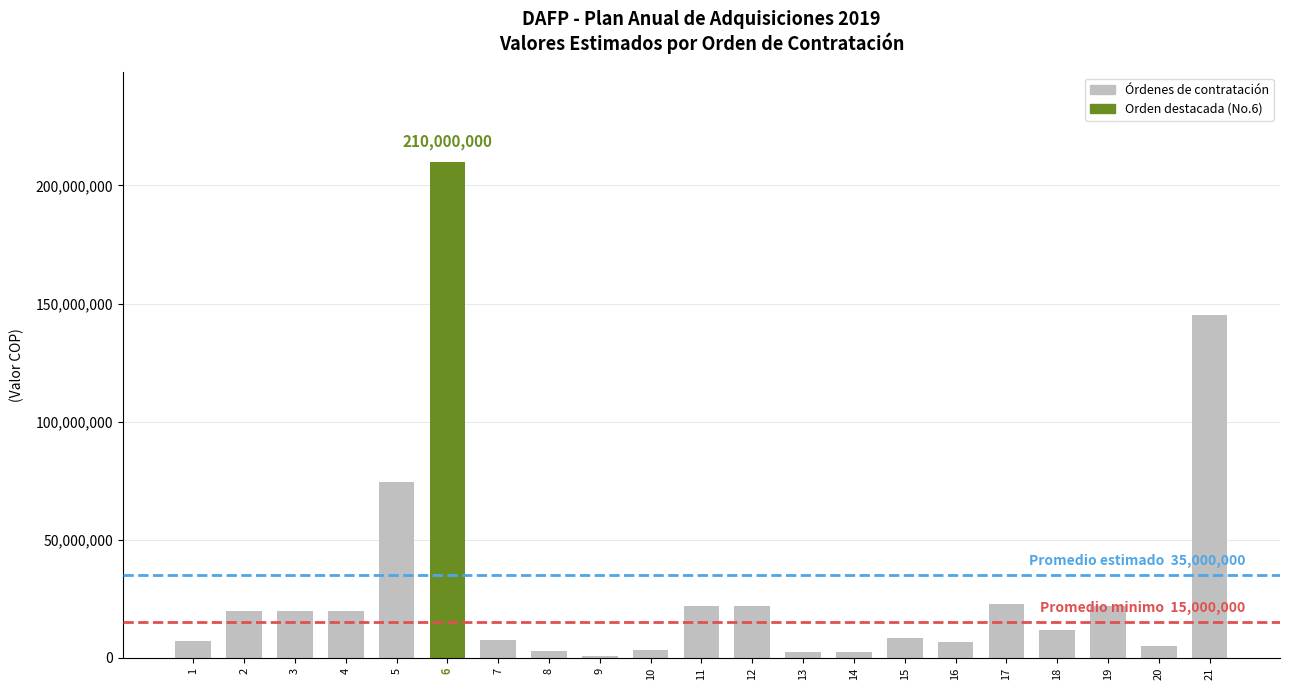

True or false: the data shows 74600000 at 5.

True